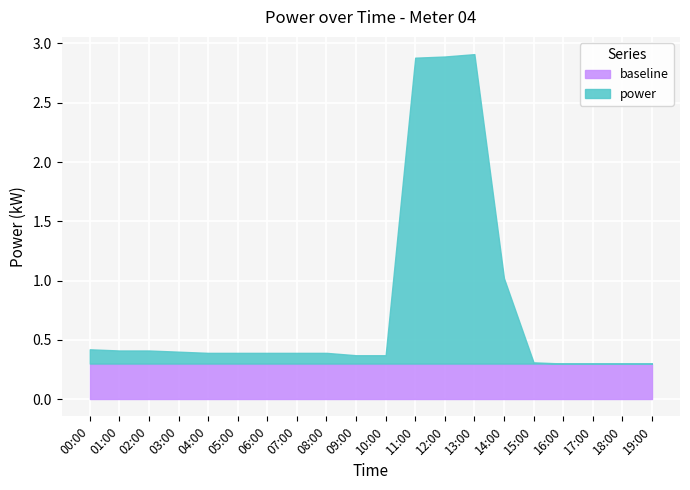

At how many categories does at least one series exceed 2?

3